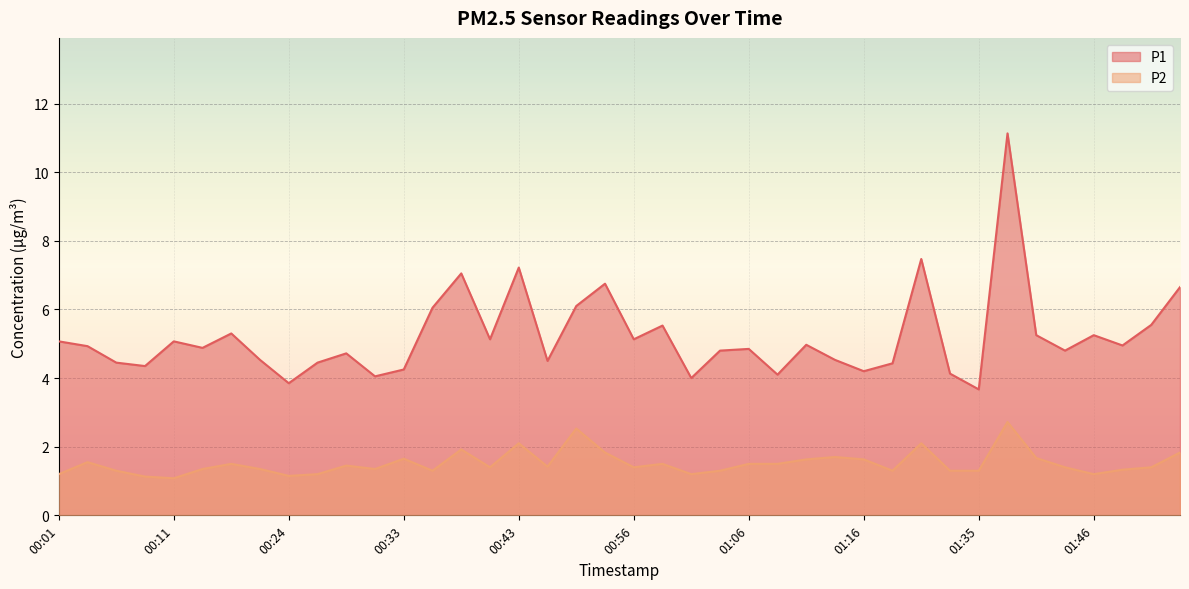

Reading left to right, list all the values displayed in this chart.

P1: 5.1	4.9	4.5	4.3	5.1	4.9	5.3	4.5	3.9	4.5	4.7	4.0	4.2	6.0	7.0	5.1	7.2	4.5	6.1	6.8	5.1	5.5	4.0	4.8	4.8	4.1	5.0	4.5	4.2	4.4	7.5	4.1	3.7	11.1	5.2	4.8	5.2	5.0	5.5	6.7
P2: 1.2	1.6	1.3	1.1	1.1	1.4	1.5	1.4	1.1	1.2	1.4	1.4	1.6	1.3	1.9	1.4	2.1	1.4	2.5	1.8	1.4	1.5	1.2	1.3	1.5	1.5	1.6	1.7	1.6	1.3	2.1	1.3	1.3	2.7	1.7	1.4	1.2	1.3	1.4	1.8